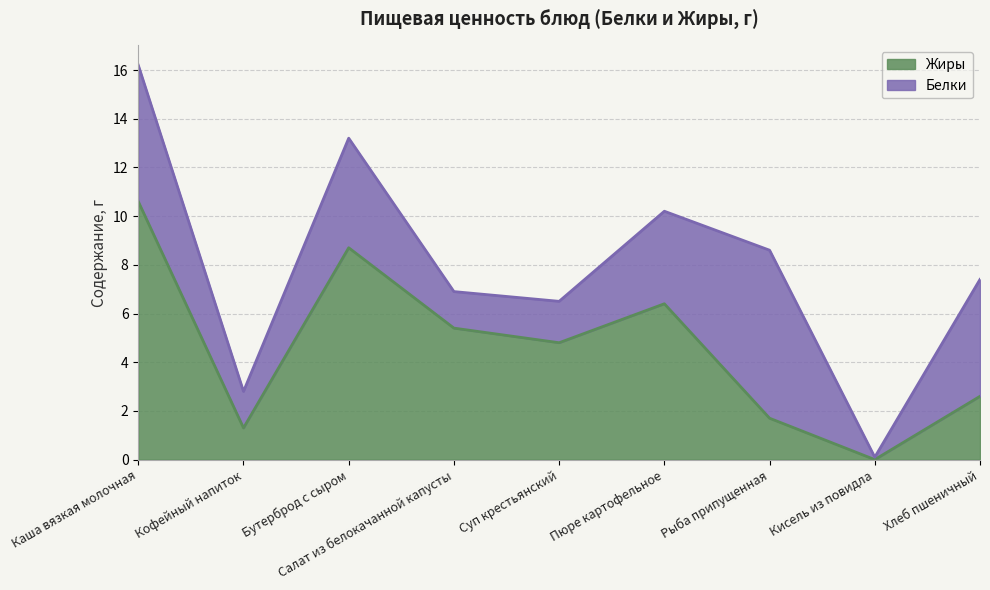

What is the sum of the values at Кисель из повидла and Кофейный напиток?

1.3